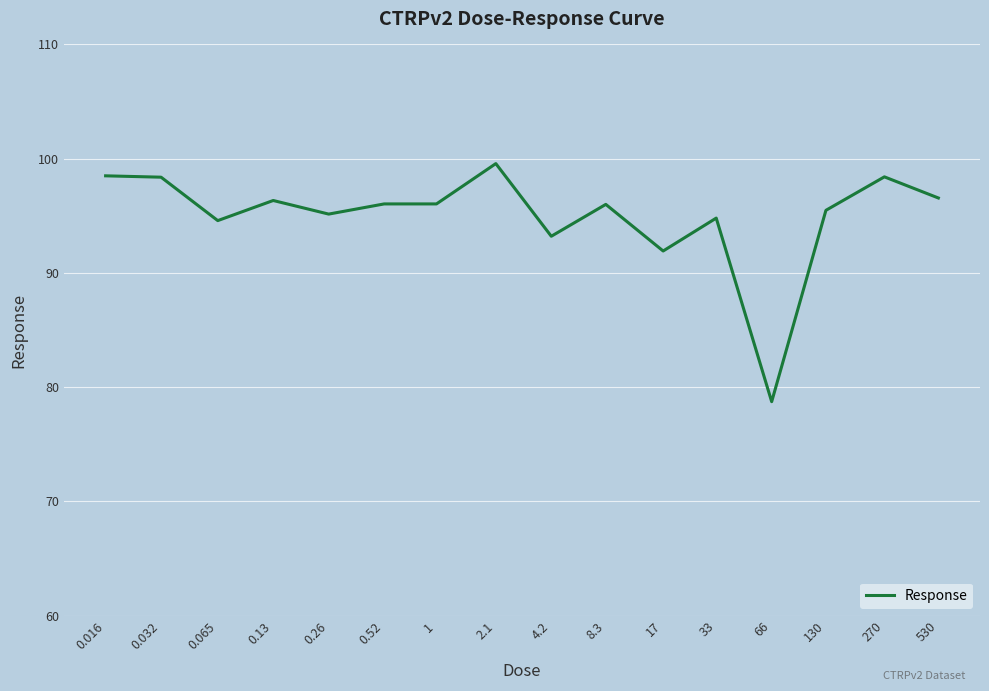

What is the smallest value displayed?

78.7